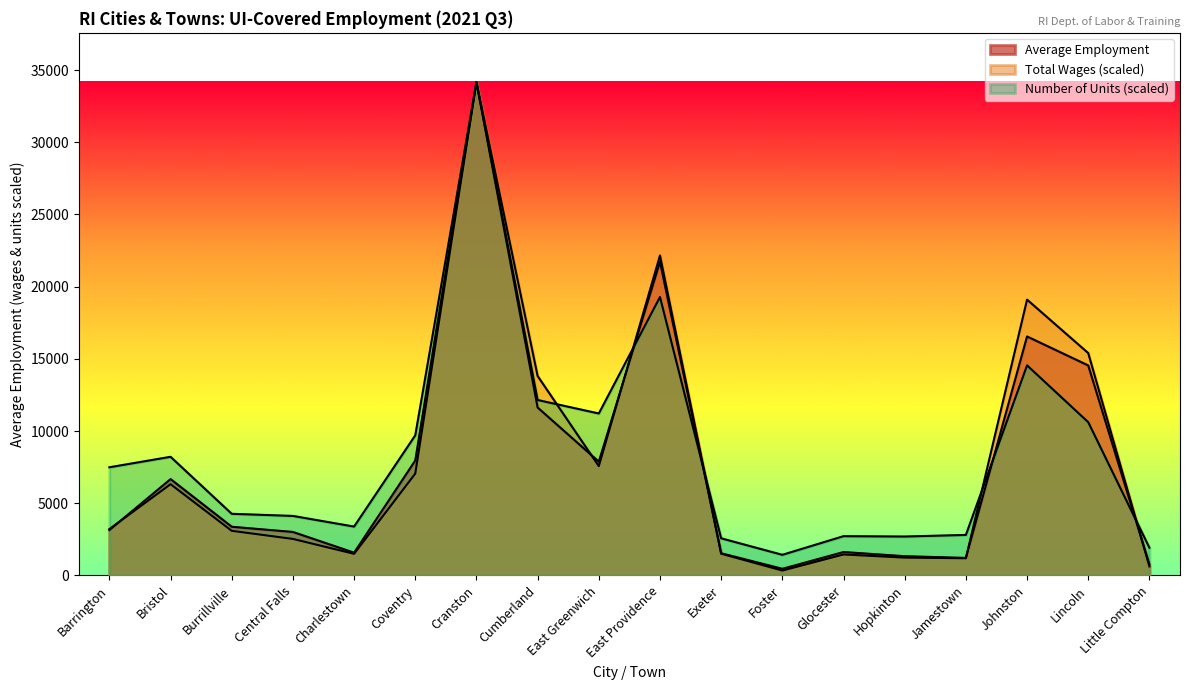

Reading right to left, extract all data points from this chart.

Average Employment: Little Compton=755.0	Lincoln=14543.0	Johnston=16549.0	Jamestown=1212.0	Hopkinton=1331.0	Glocester=1619.0	Foster=457.0	Exeter=1534.0	East Providence=21724.0	East Greenwich=7877.0	Cumberland=11628.0	Cranston=34164.0	Coventry=7958.0	Charlestown=1573.0	Central Falls=3010.0	Burrillville=3370.0	Bristol=6671.0	Barrington=3142.0
Total Wages (M): Little Compton=620.8	Lincoln=15399.2	Johnston=19101.3	Jamestown=1189.2	Hopkinton=1234.0	Glocester=1450.9	Foster=336.6	Exeter=1503.3	East Providence=22160.2	East Greenwich=7568.7	Cumberland=13813.7	Cranston=34164.0	Coventry=7052.7	Charlestown=1495.8	Central Falls=2527.9	Burrillville=3088.8	Bristol=6319.7	Barrington=3208.5
Number of Units: Little Compton=1918.5	Lincoln=10613.2	Johnston=14548.6	Jamestown=2804.0	Hopkinton=2693.3	Glocester=2717.9	Foster=1426.6	Exeter=2570.3	East Providence=19283.4	East Greenwich=11215.8	Cumberland=12150.5	Cranston=34164.0	Coventry=9703.2	Charlestown=3382.0	Central Falls=4119.8	Burrillville=4267.4	Bristol=8215.1	Barrington=7489.5